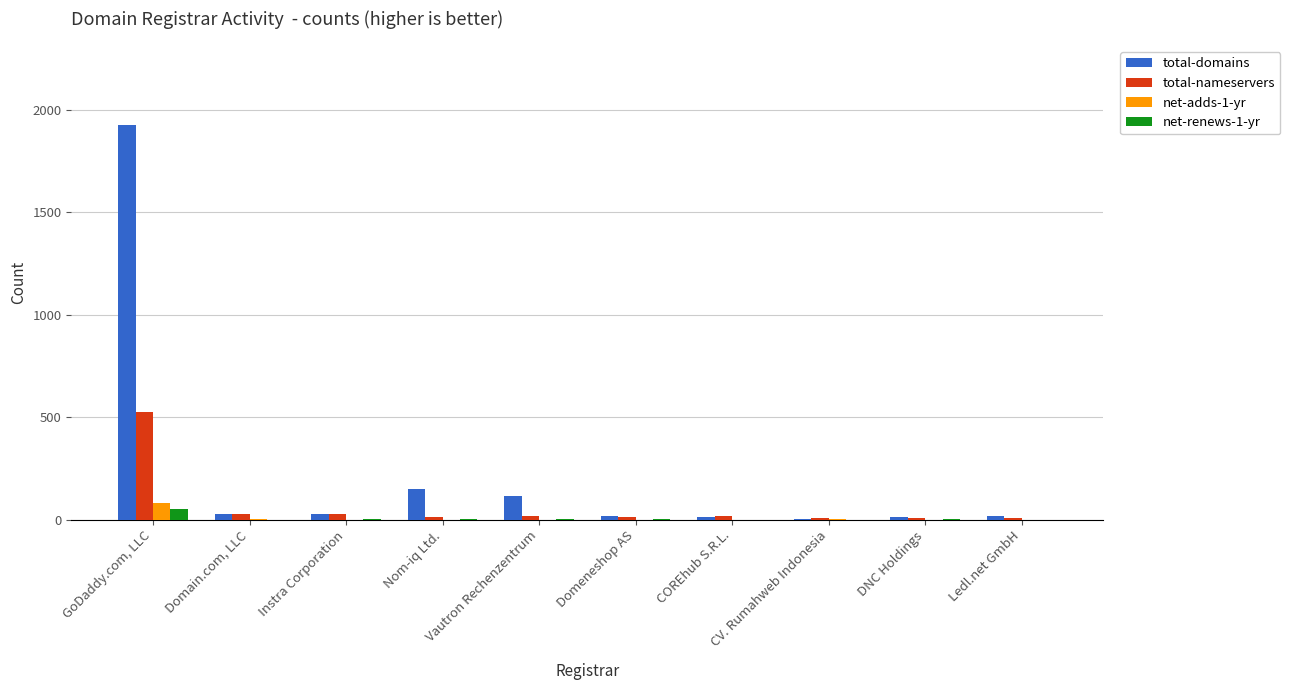

What is the average value of the net-adds-1-yr series?

9